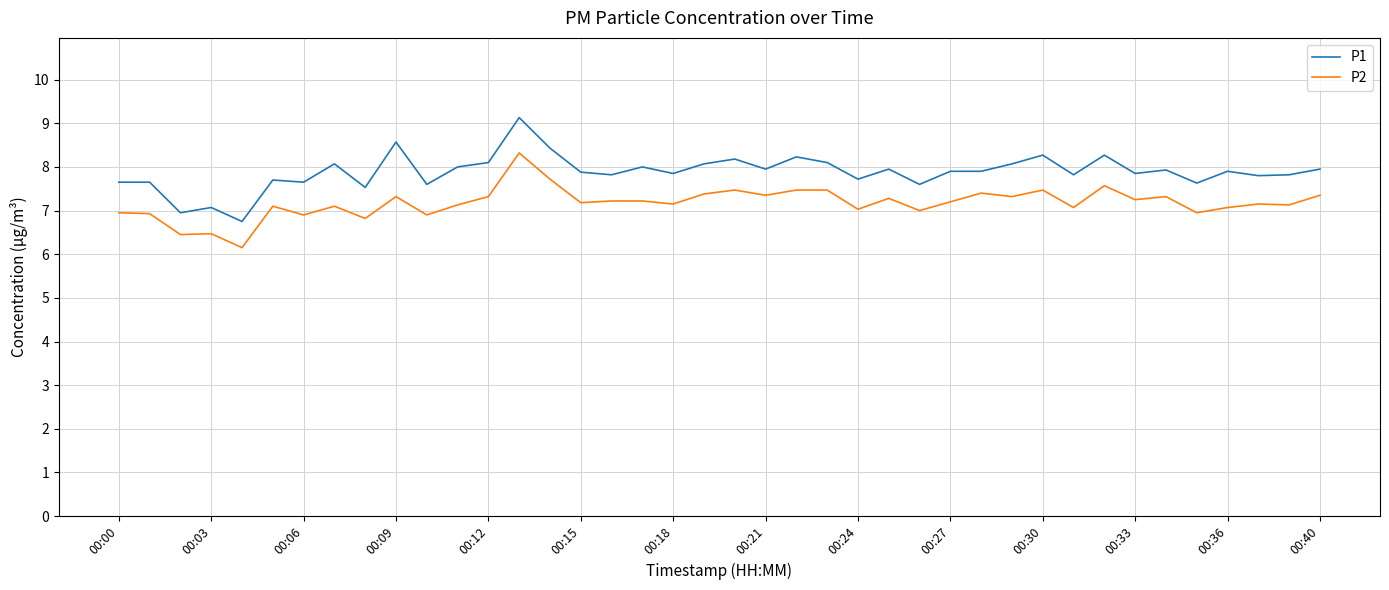

True or false: P1 has more than 2 points higher than both neighbors.

True